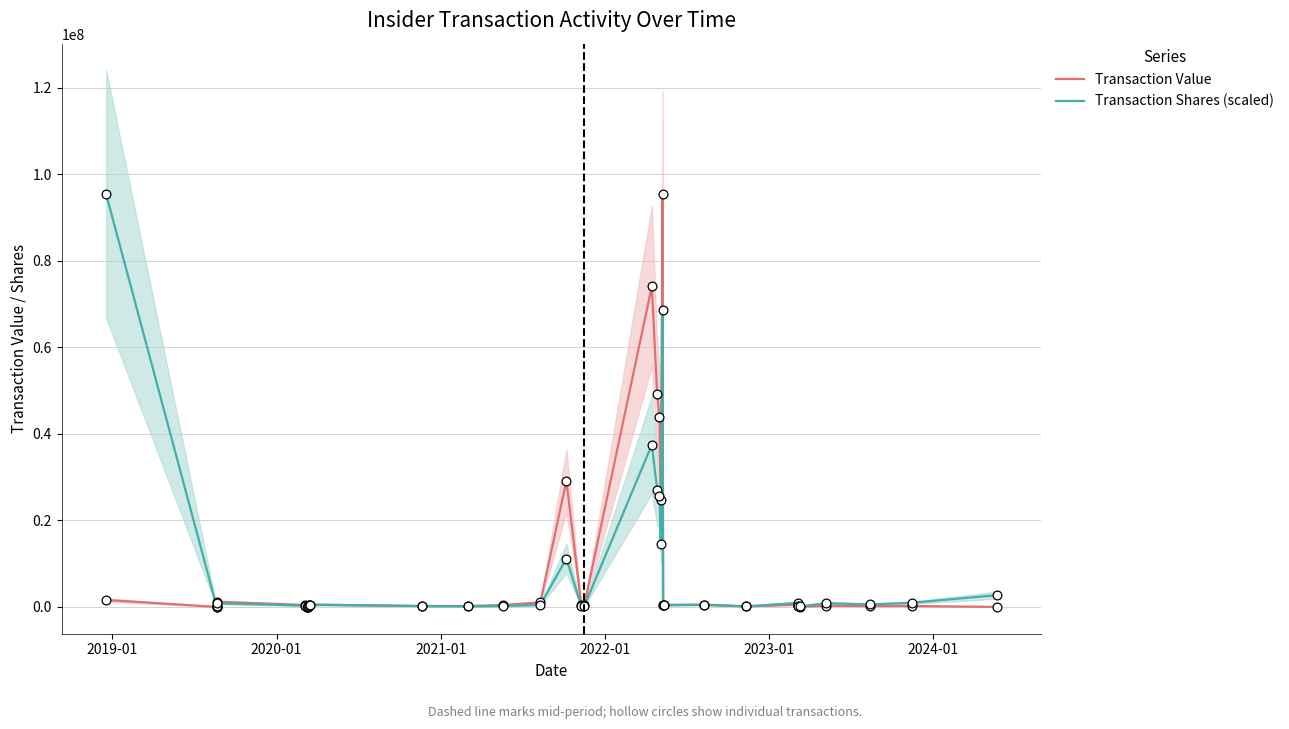

Is the value of Transaction Shares (scaled) at 22 greater than the value of Transaction Value at 26?

No